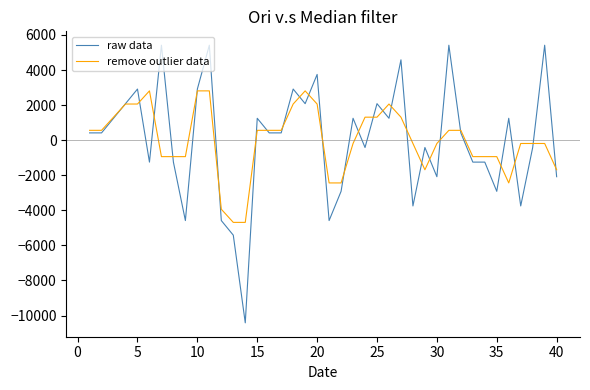

What is the smallest value displayed?

-10416.7